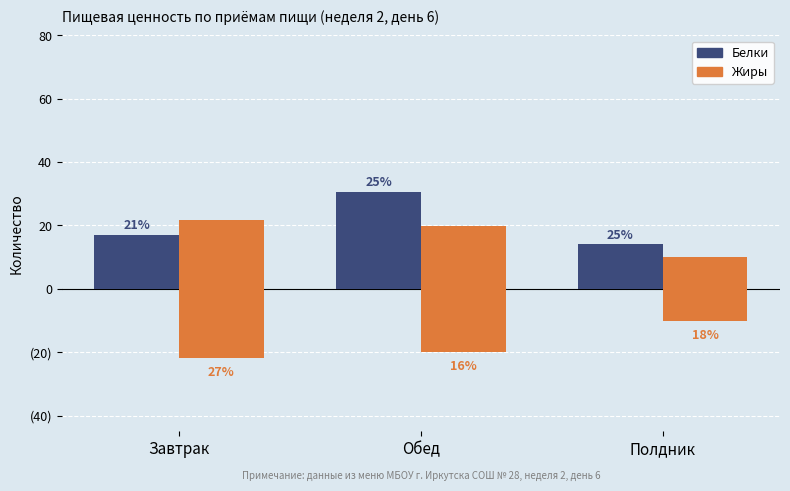

Where is Белки nearest to the value 22?

Завтрак